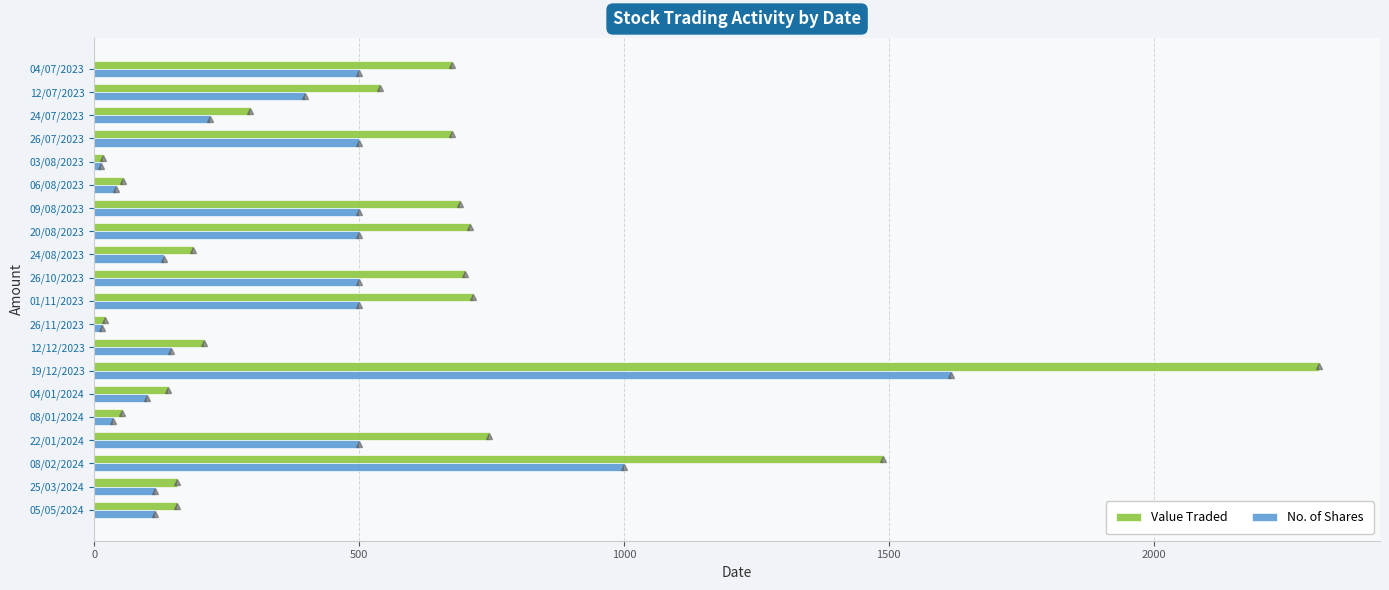

What is the sum of all No. of Shares values?

7443